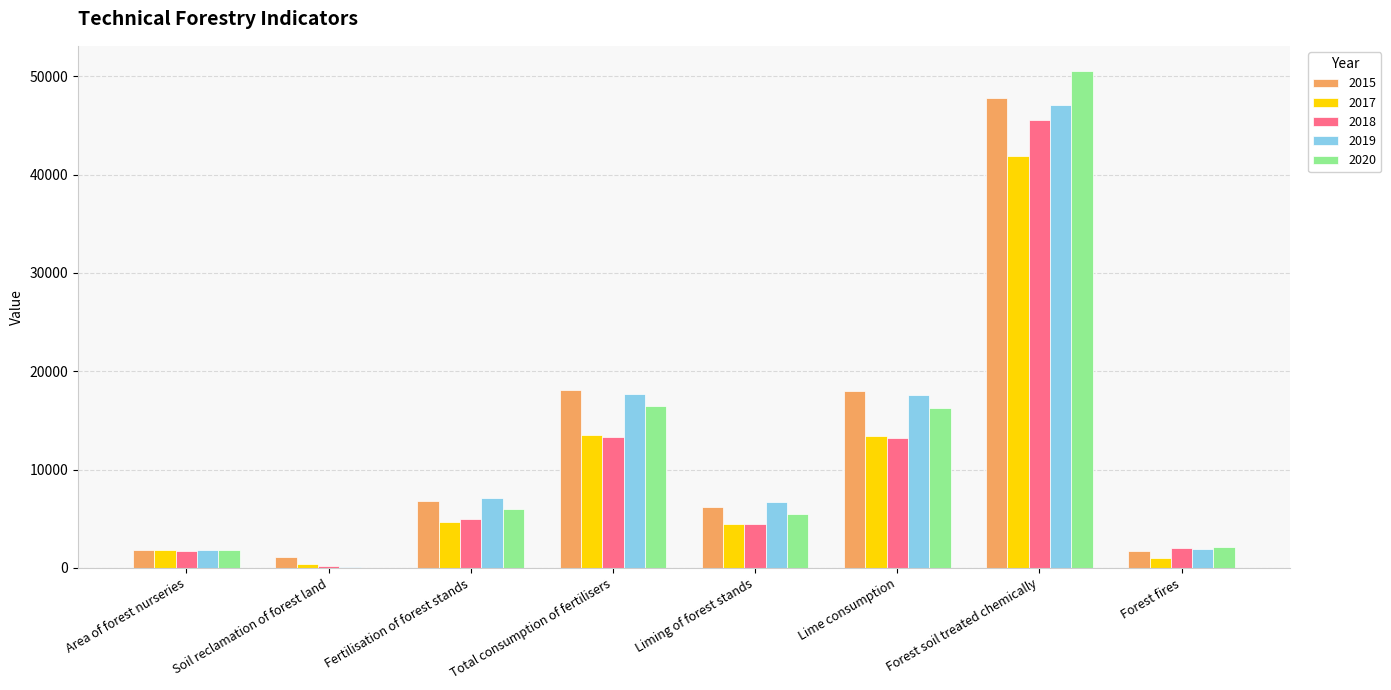

What are all the series names shown in the legend?

2015, 2017, 2018, 2019, 2020